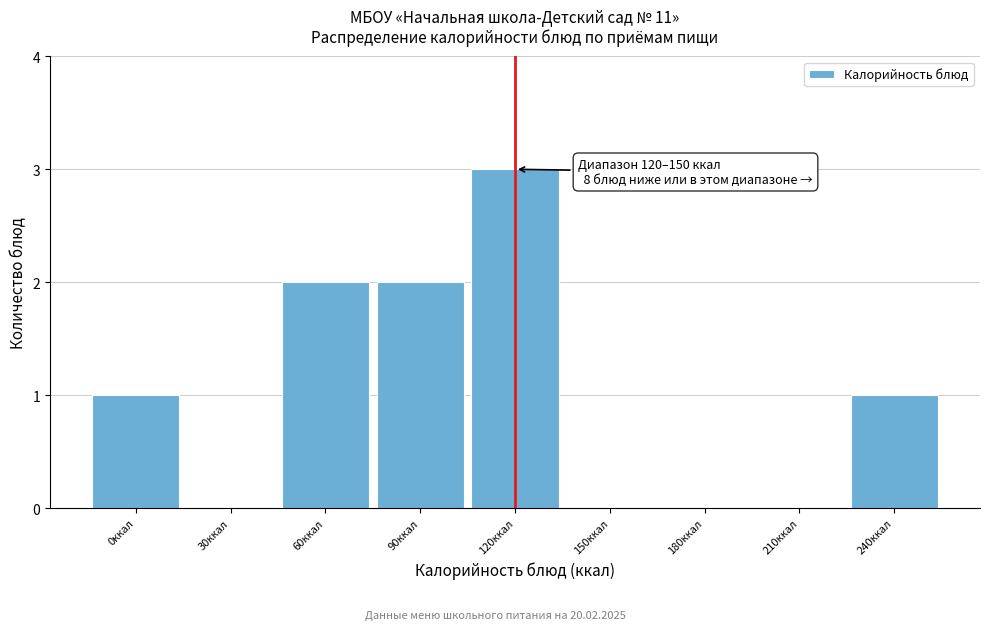

Reading left to right, what are all the values shown in this chart?

0ккал=1	30ккал=0	60ккал=2	90ккал=2	120ккал=3	150ккал=0	180ккал=0	210ккал=0	240ккал=1